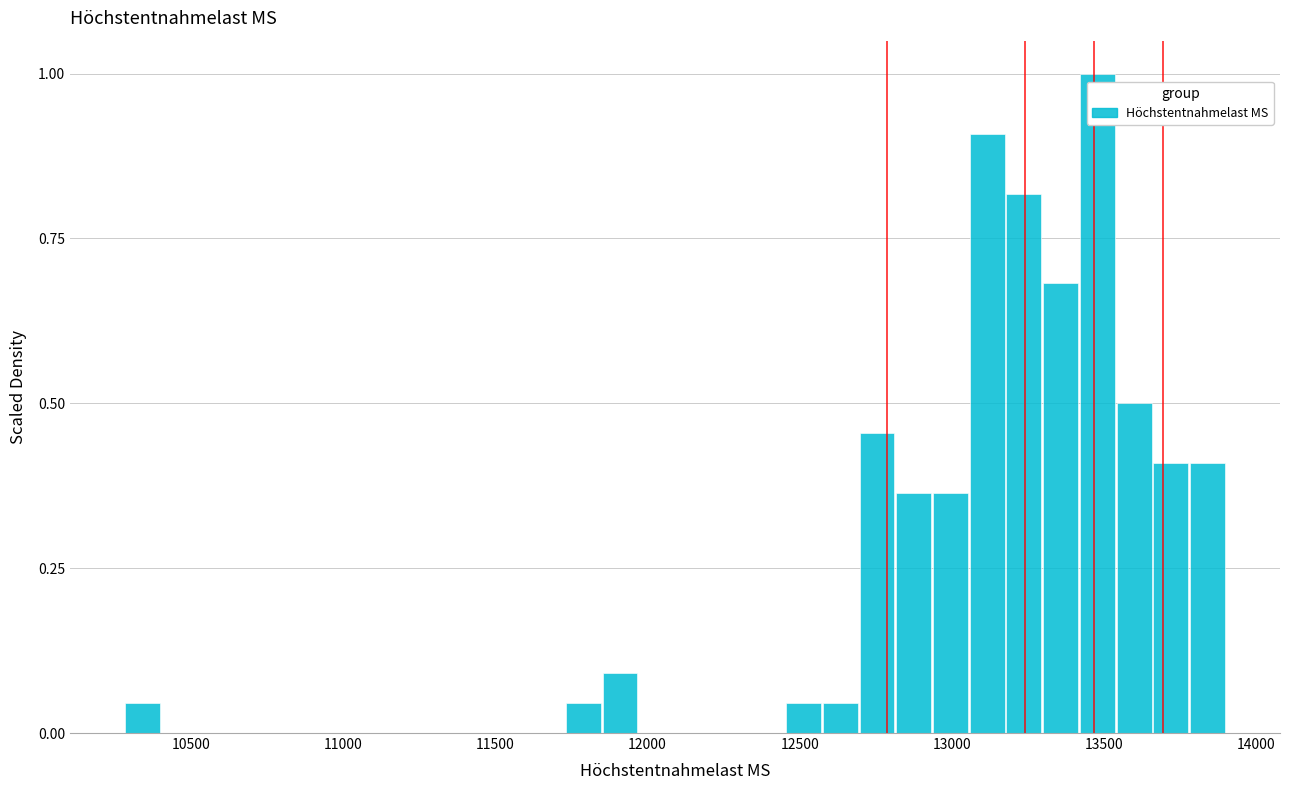

Around what value on the x-axis is the tallest bar? Give the approximate position of its centre, as read against the axis.

13500